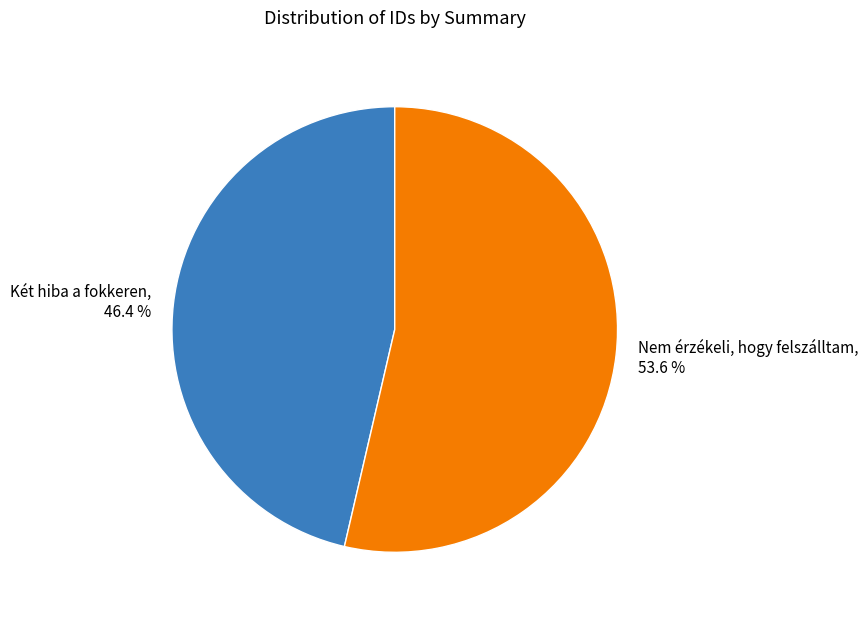

Do Két hiba a fokkeren and Nem érzékeli, hogy felszálltam together represent more than half of the pie?

Yes